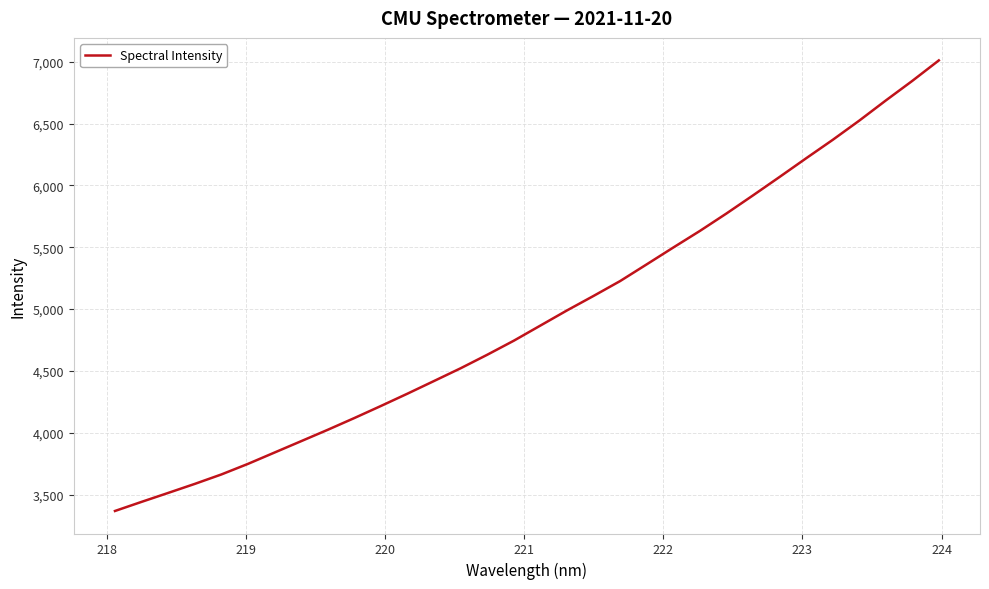

Does the chart have visible grid lines?

Yes